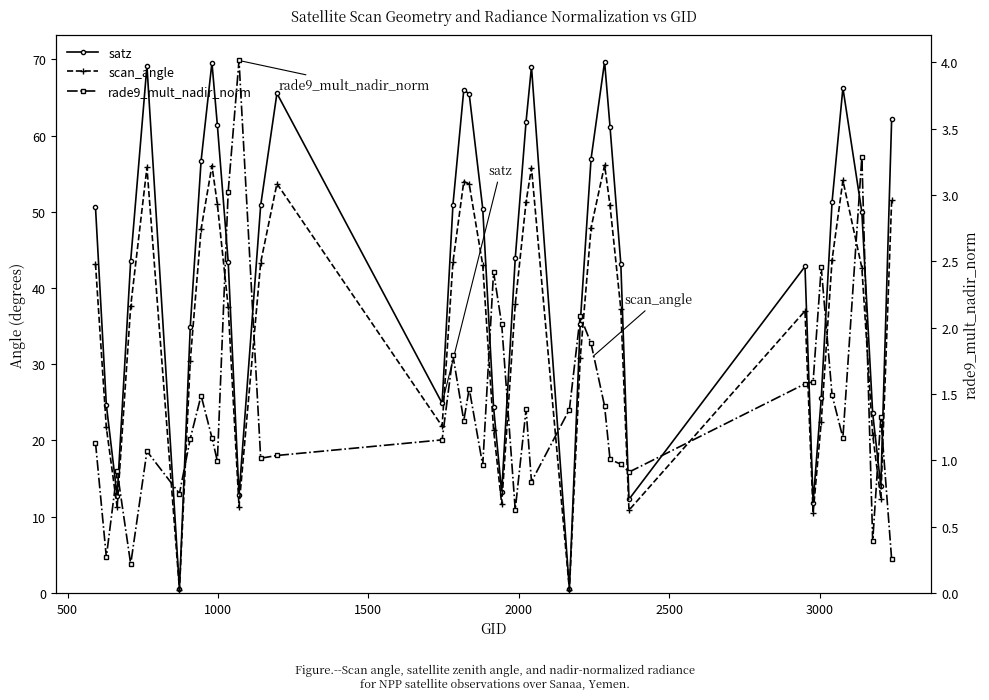

How many interior local valleys does the satz series have?

9